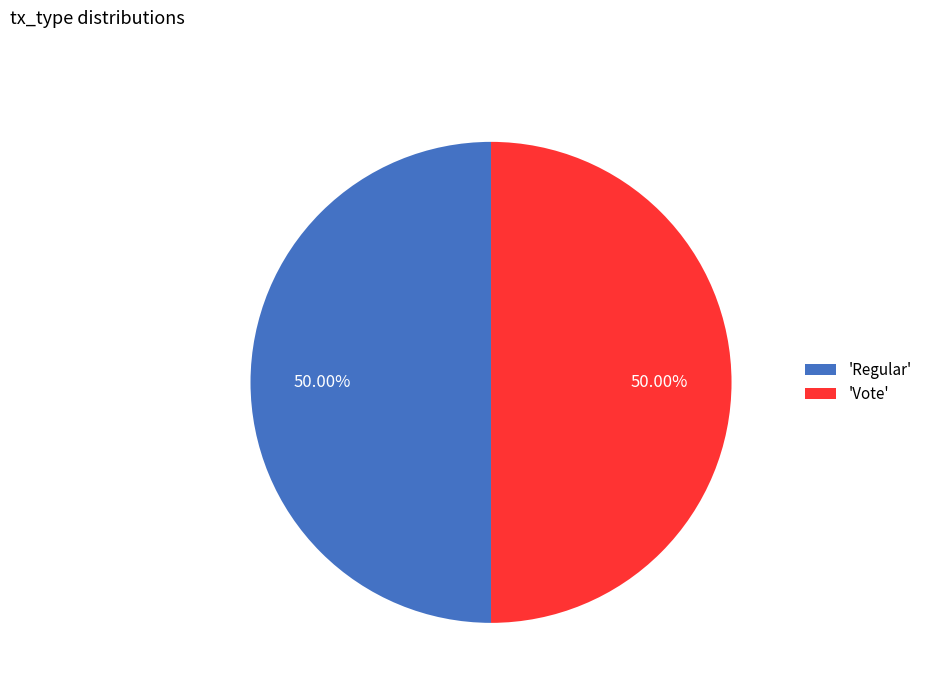

To the nearest percent, what is the average slice percentage?

50%